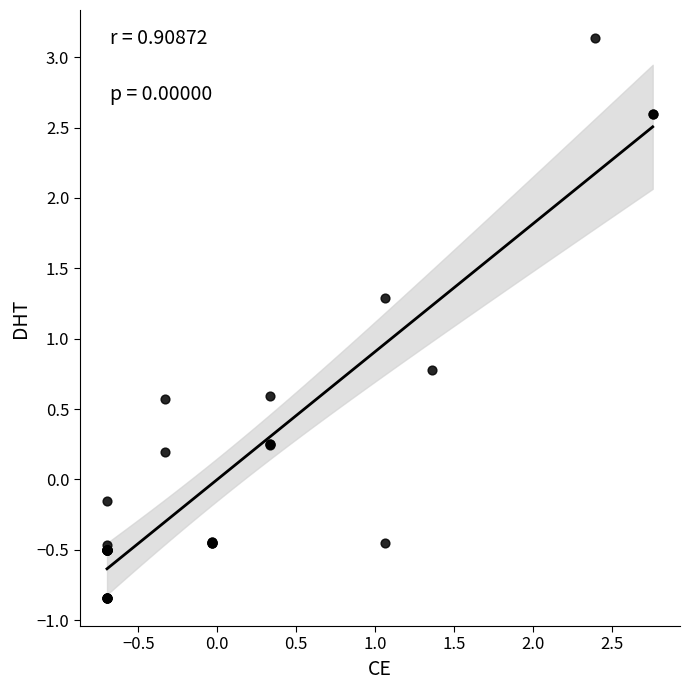

What Y value in the scatter plot is closest to 1?

0.8